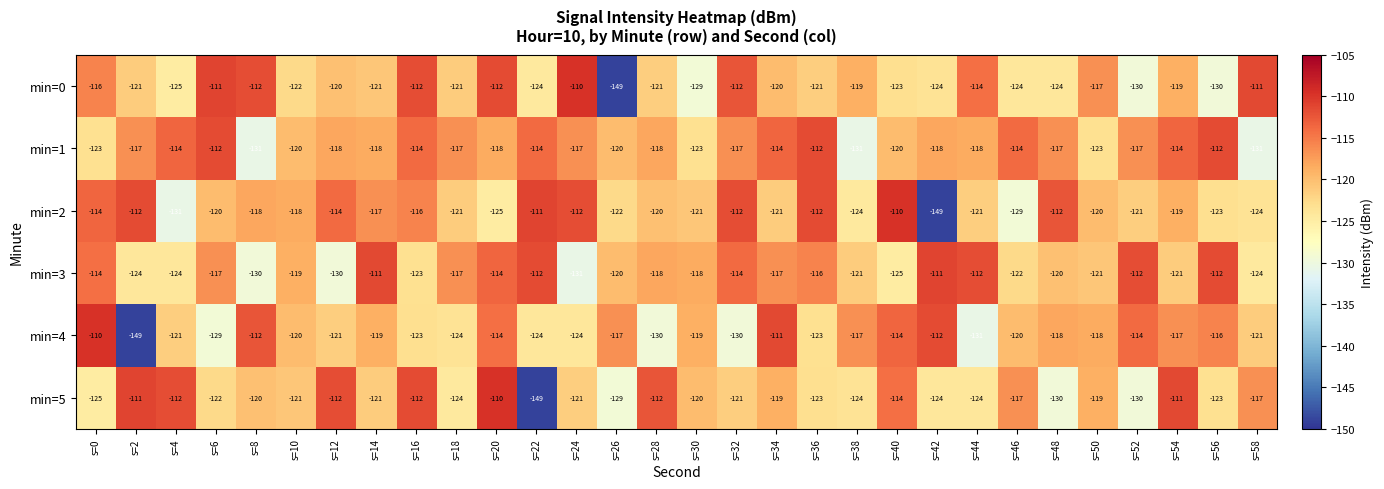

Between s=4 and s=52, which series saw the biggest shift?

min=5